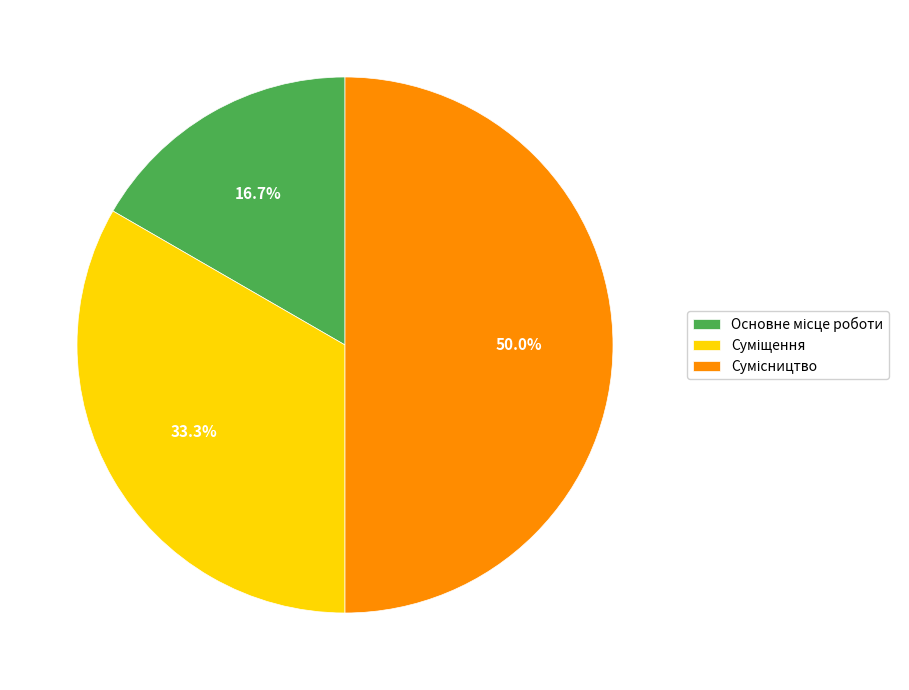

Approximately how many times larger is the value at Сумісництво compared to Основне місце роботи?

3.0